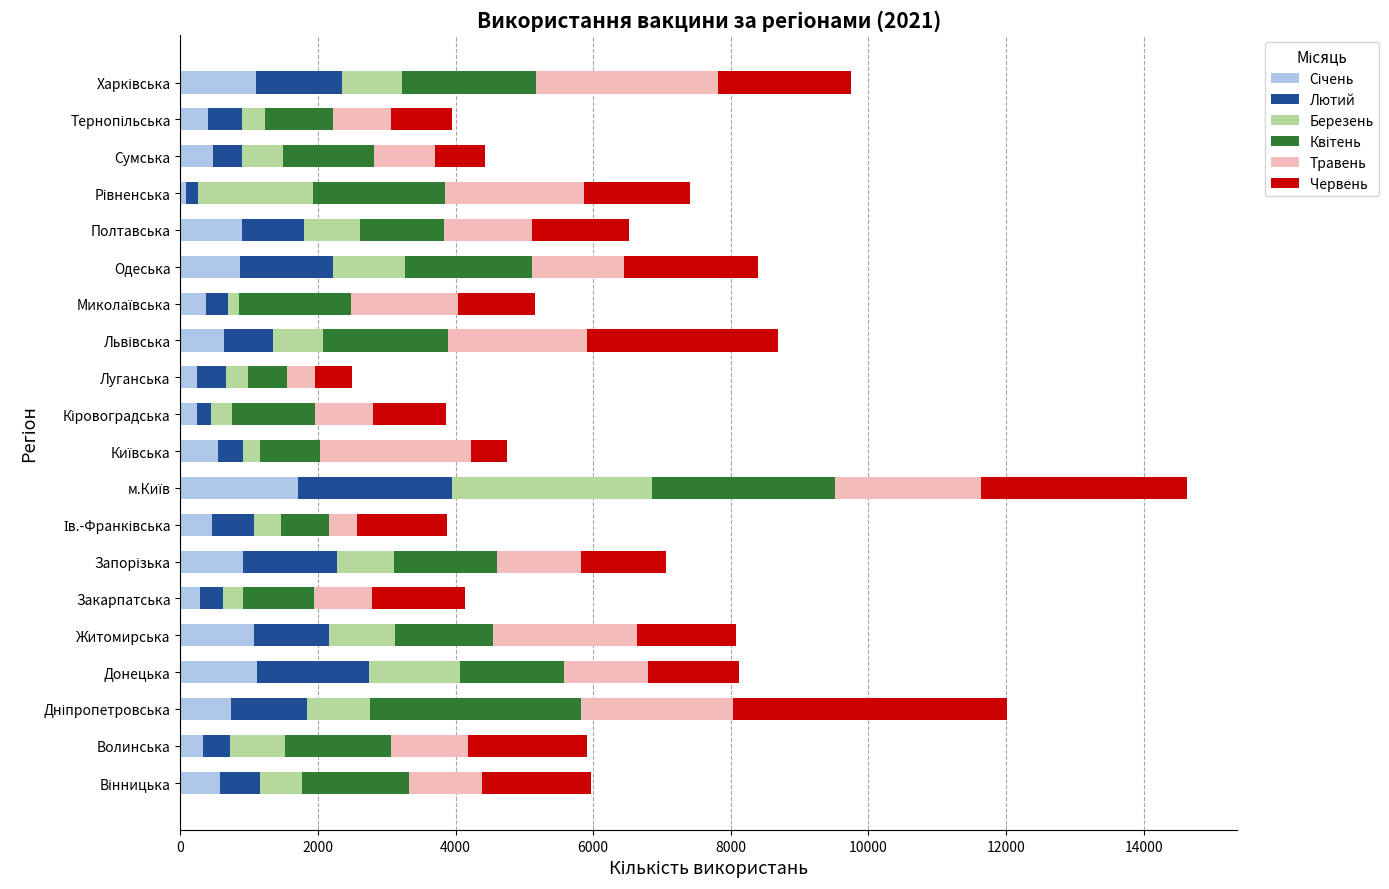

Count the number of data series in this chart.

6